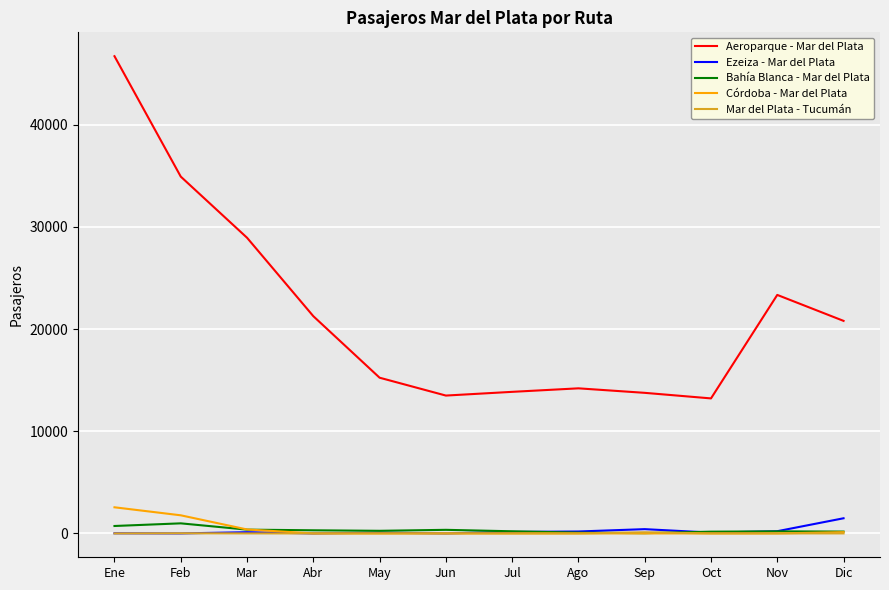

Between Ene and Jul, which series saw the biggest shift?

Aeroparque - Mar del Plata